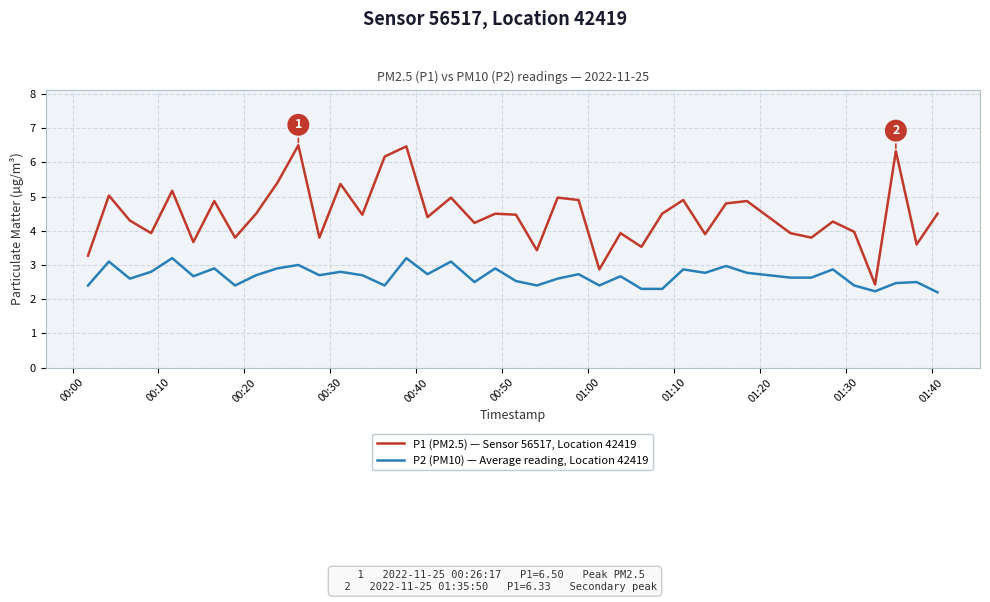

What is the maximum value for P2 (PM10) — Average reading, Location 42419?

3.2